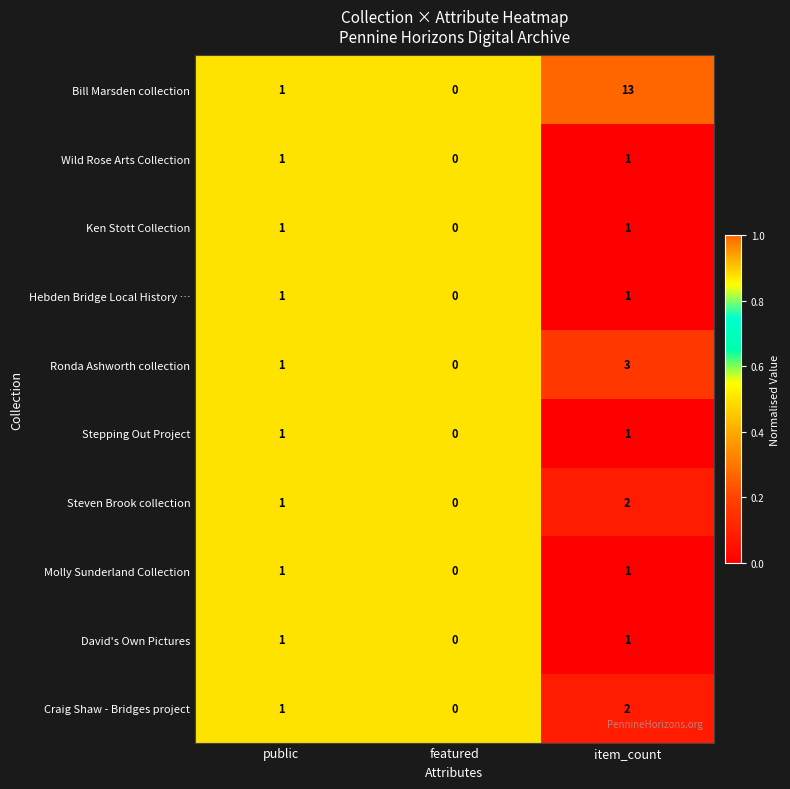

Which label corresponds to the largest value in the chart?

item_count